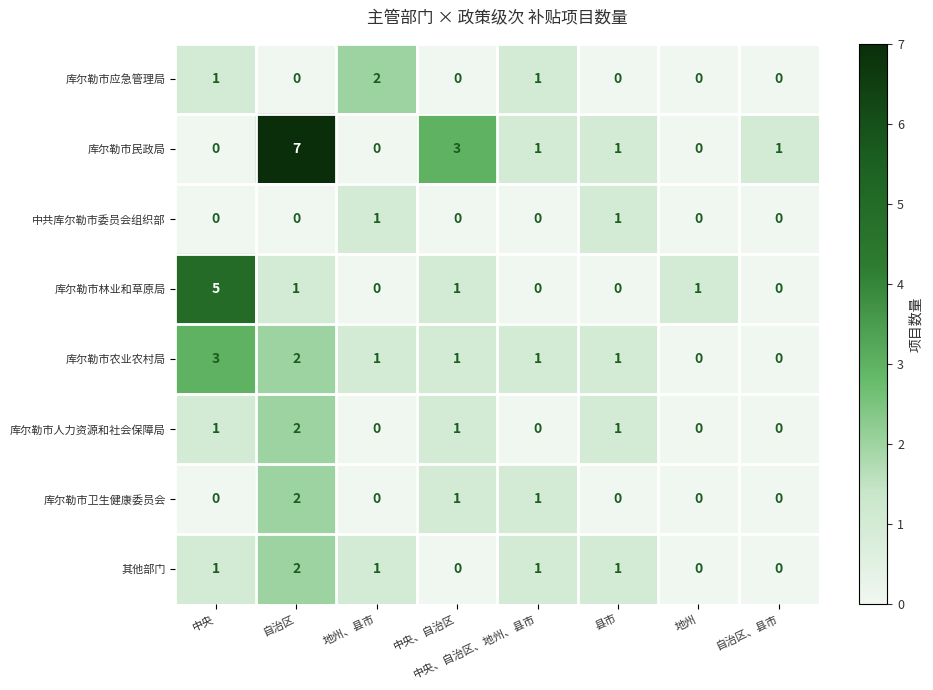

The value of 库尔勒市农业农村局 at 地州、县市 is 0. True or false?

False